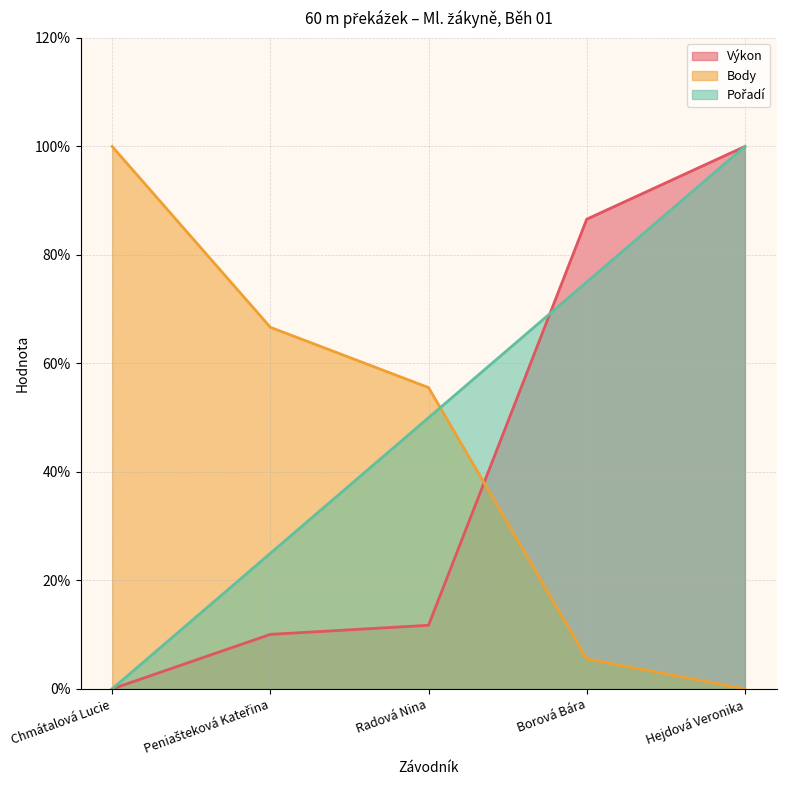

How many data points in Výkon are less than 11?

2